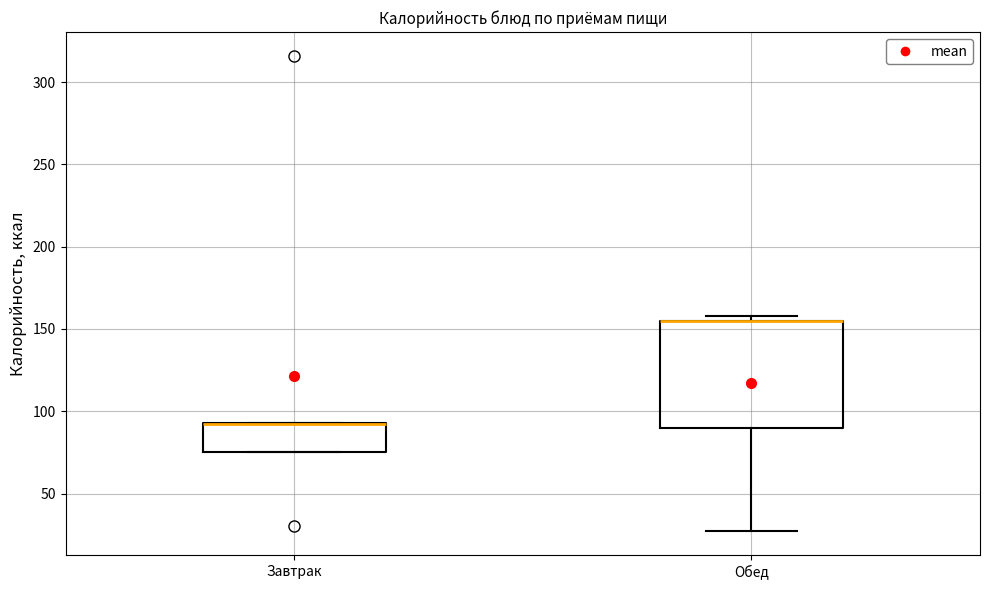

Reading left to right, transcribe this box plot: for each box, give where its median line is, the range the box spans, and where its two whiskers end, as read against the y-axis. The values are not printed on the chart, so give them approximately, as read against the axis.

Завтрак: median 90 (drawn on the box's upper edge), box 75 to 95, whiskers 75 to 95
Обед: median 155 (drawn on the box's upper edge), box 90 to 155, whiskers 25 to 160